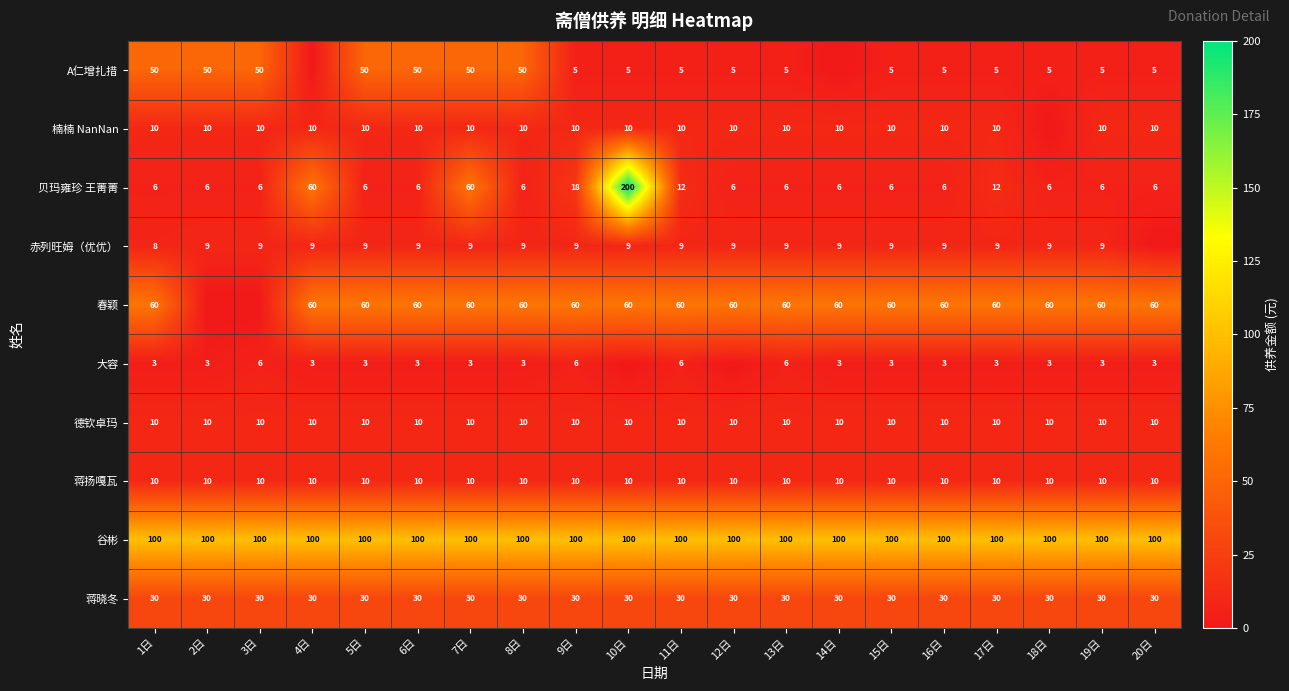

What is the difference between the maximum and minimum values in the 贝玛雍珍 王菁菁 series?

194